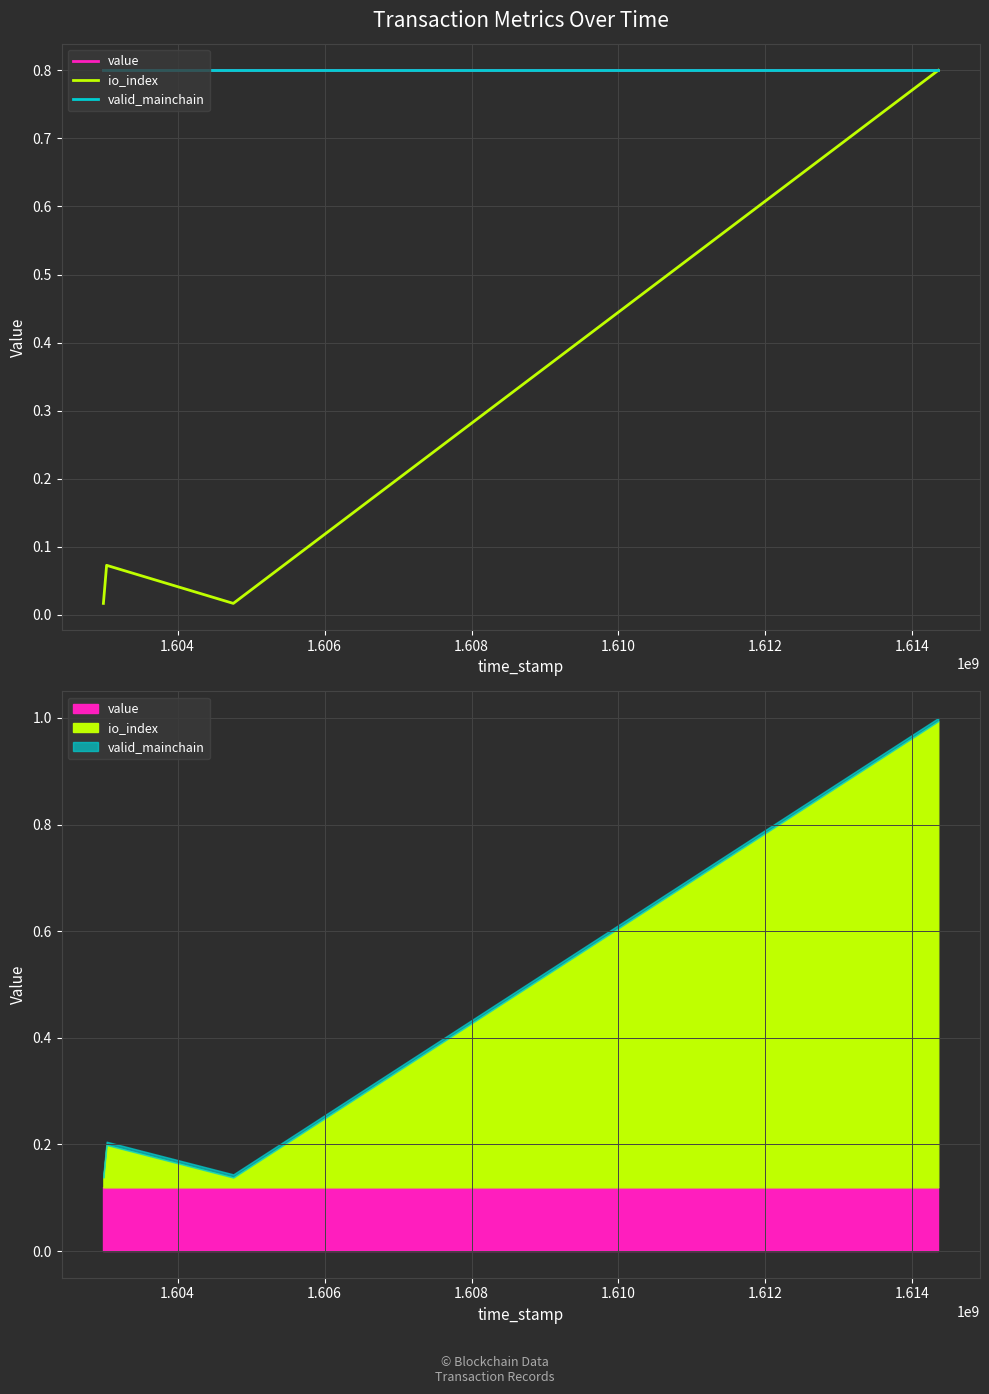

How many distinct data groups are displayed?

3